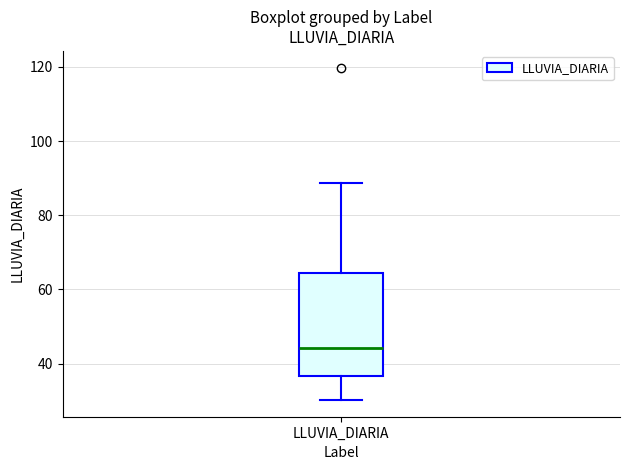

Transcribe this box plot: give where the median line is, the range the box spans, and where the two whiskers end, as read against the y-axis. The values are not printed on the chart, so give them approximately, as read against the axis.

median 44, box 36 to 64, whiskers 30 to 88